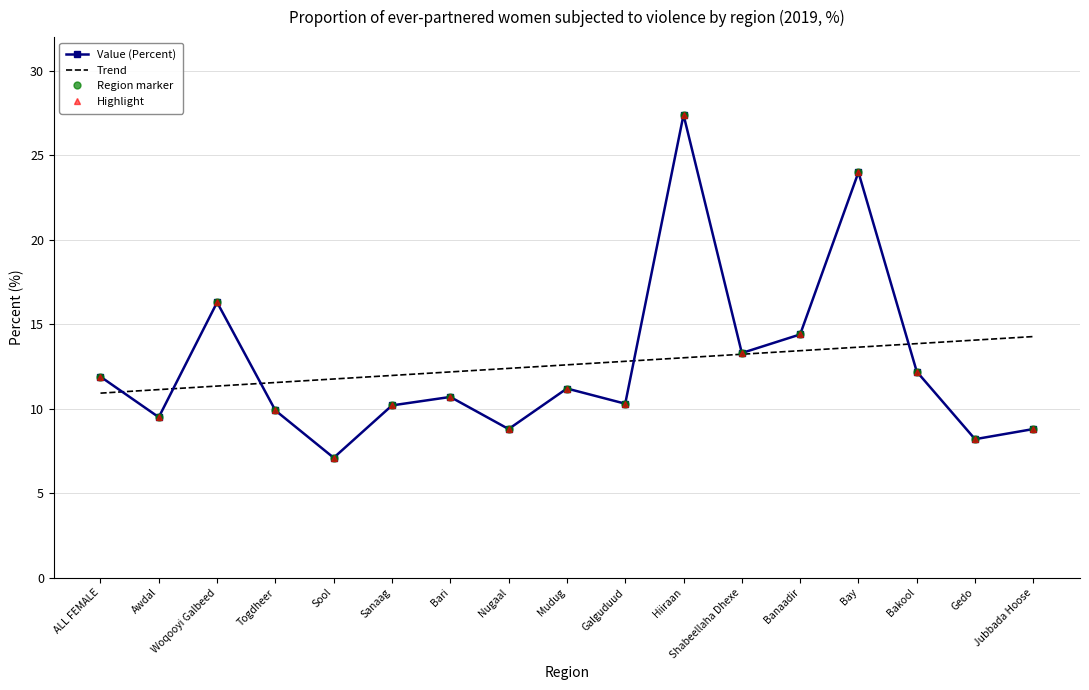

What is the difference between the second highest and minimum values in the Trend series?

3.1